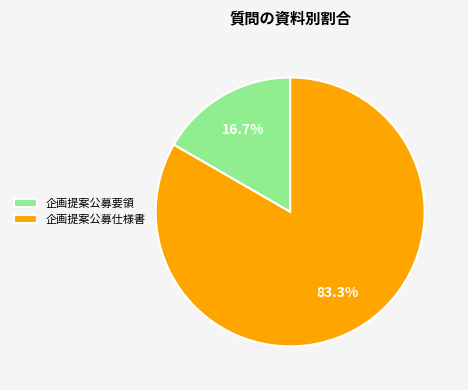

What percentage is the 企画提案公募仕様書 slice, to the nearest percent?

83%